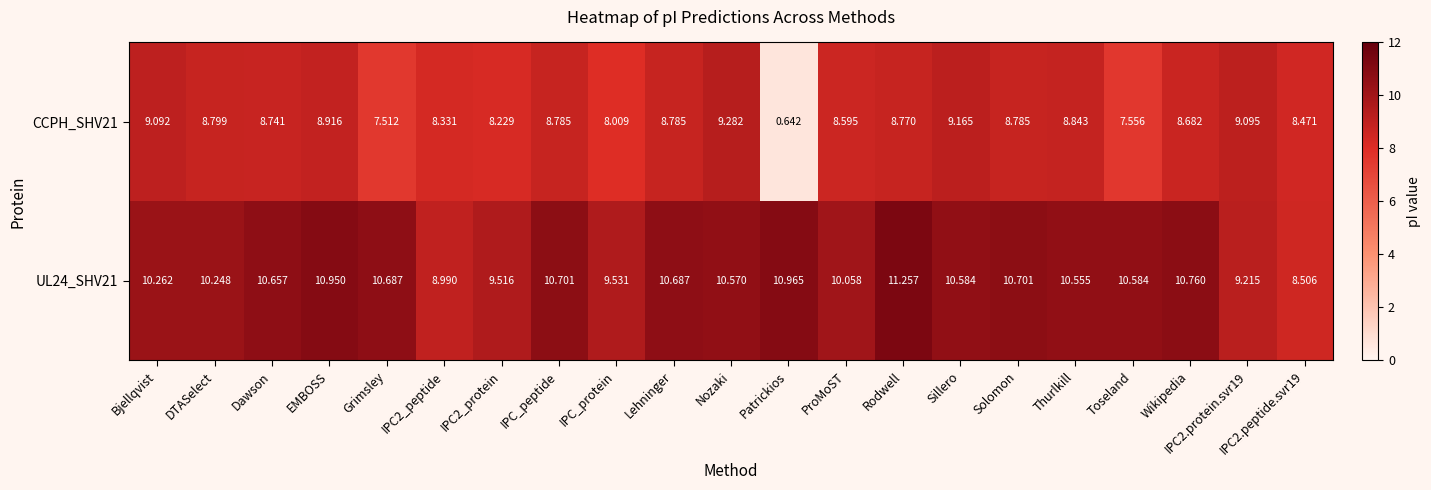

Where is CCPH_SHV21 nearest to the value 4?

Patrickios